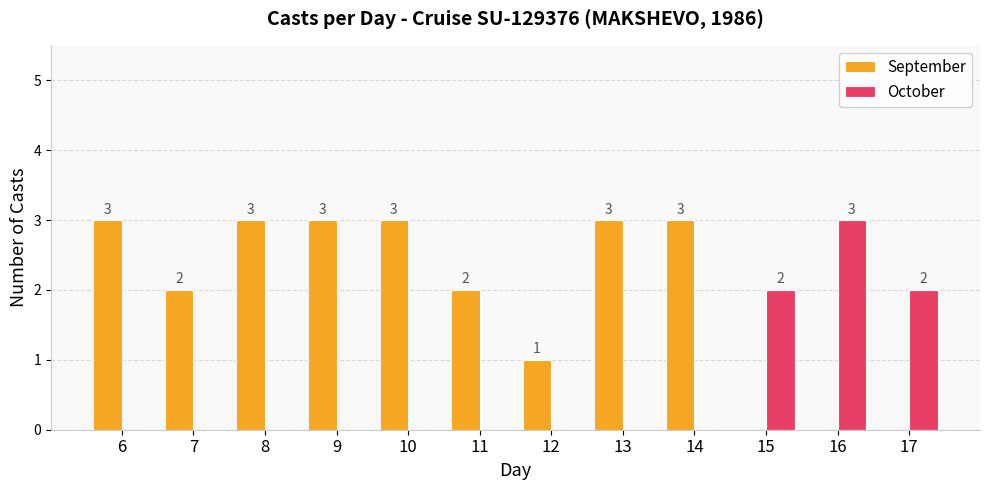

How many September values are between 1 and 3?

9